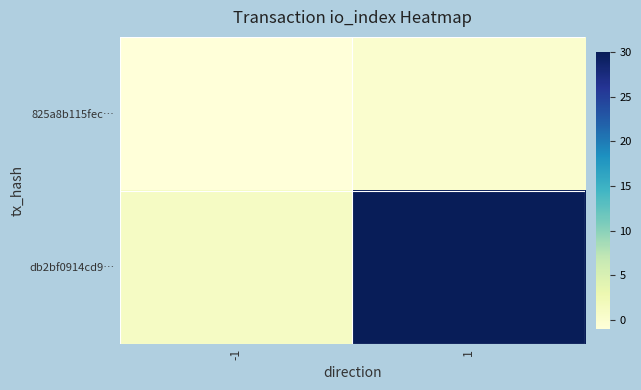

Between -1 and 1, which series saw the biggest shift?

db2bf0914cd9…